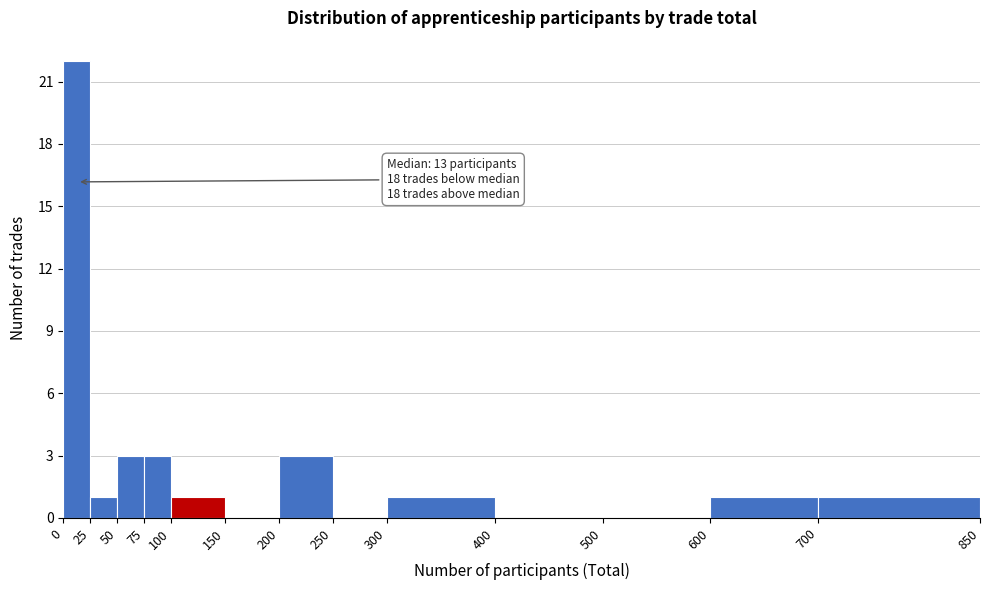

Which range on the x-axis has the tallest bar?

0 to 25